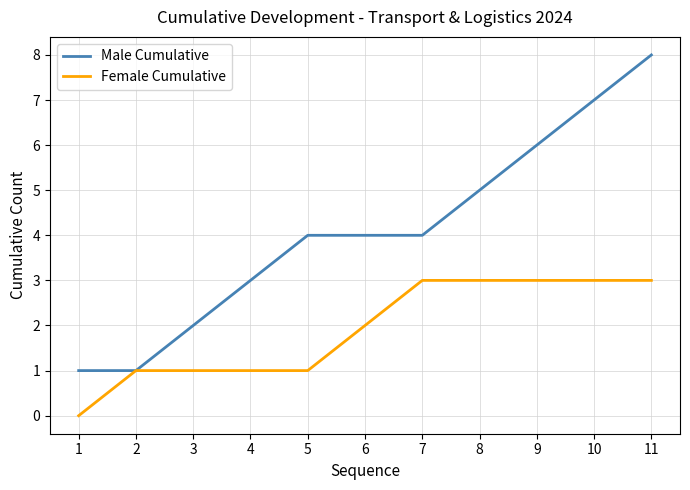

Which label corresponds to the largest value in the chart?

11